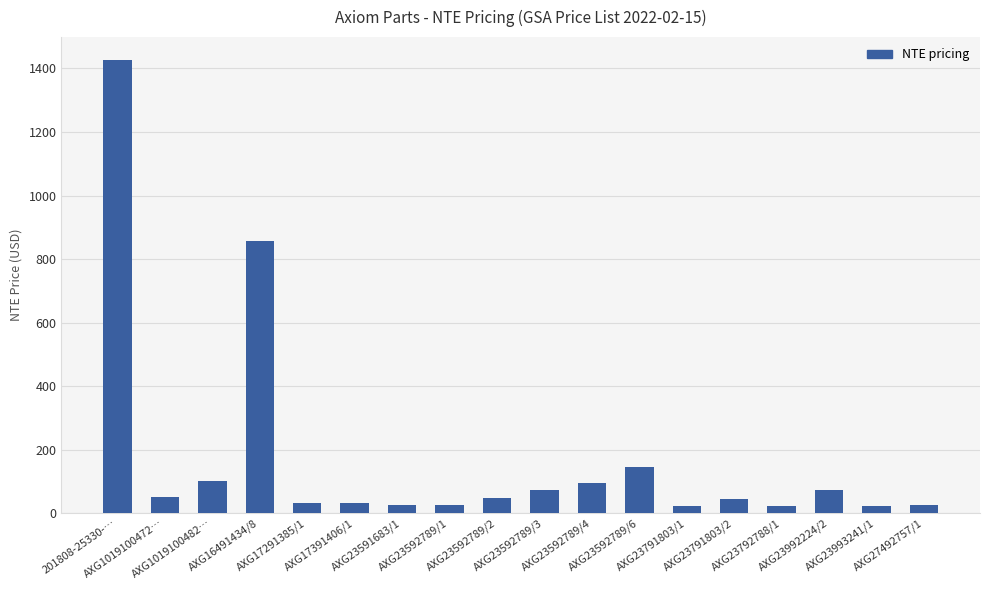

What is the difference between the values at AXG1019100482… and 201808-25330-…?

1326.0